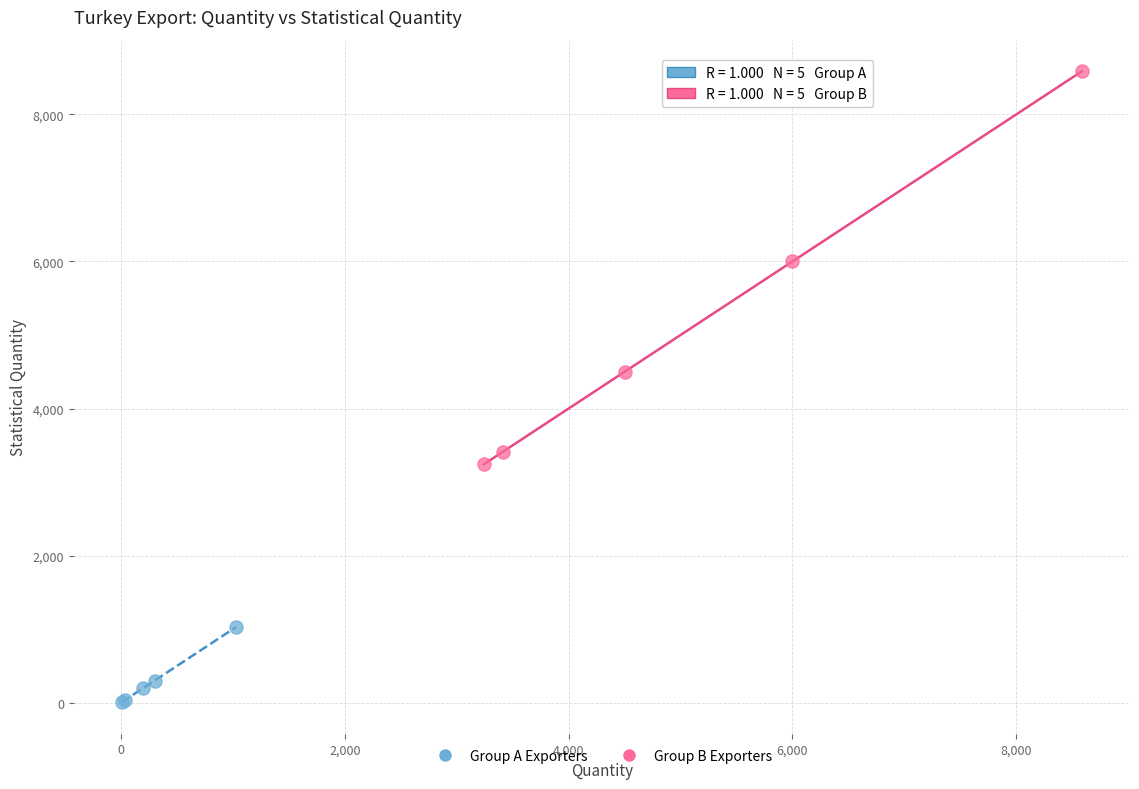

Which series reaches the minimum Y coordinate?

Group A Exporters